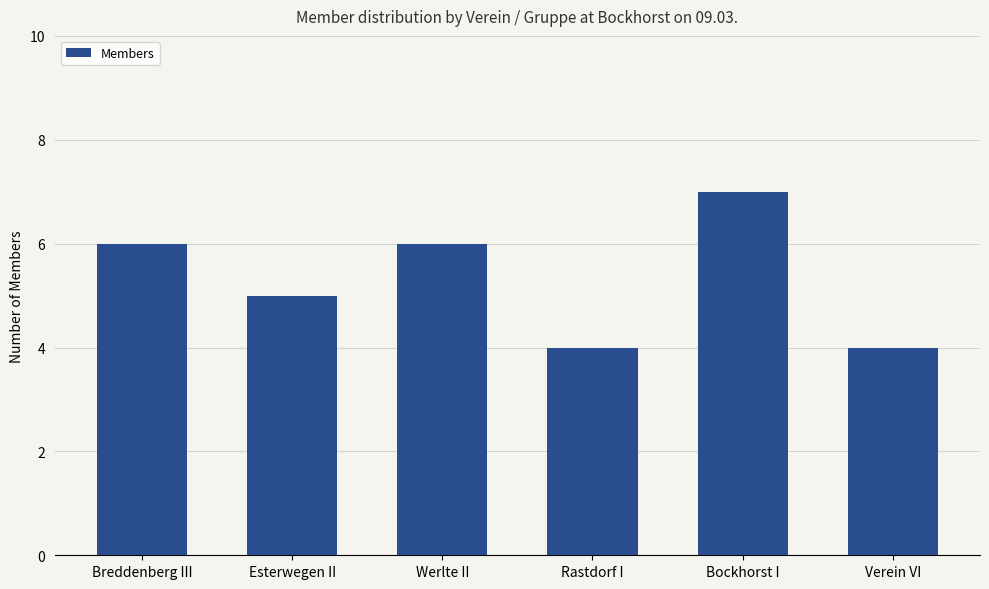

Is it true that the value at Werlte II is 6?

True